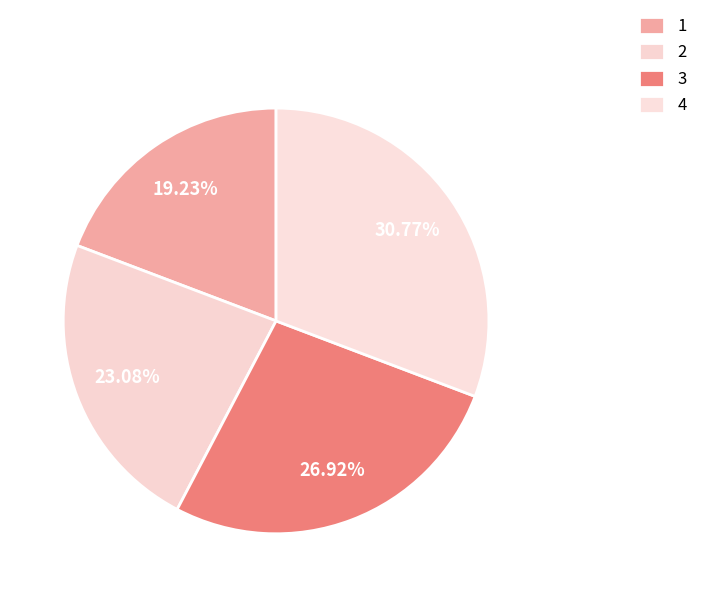

How many slices are in this pie chart?

4